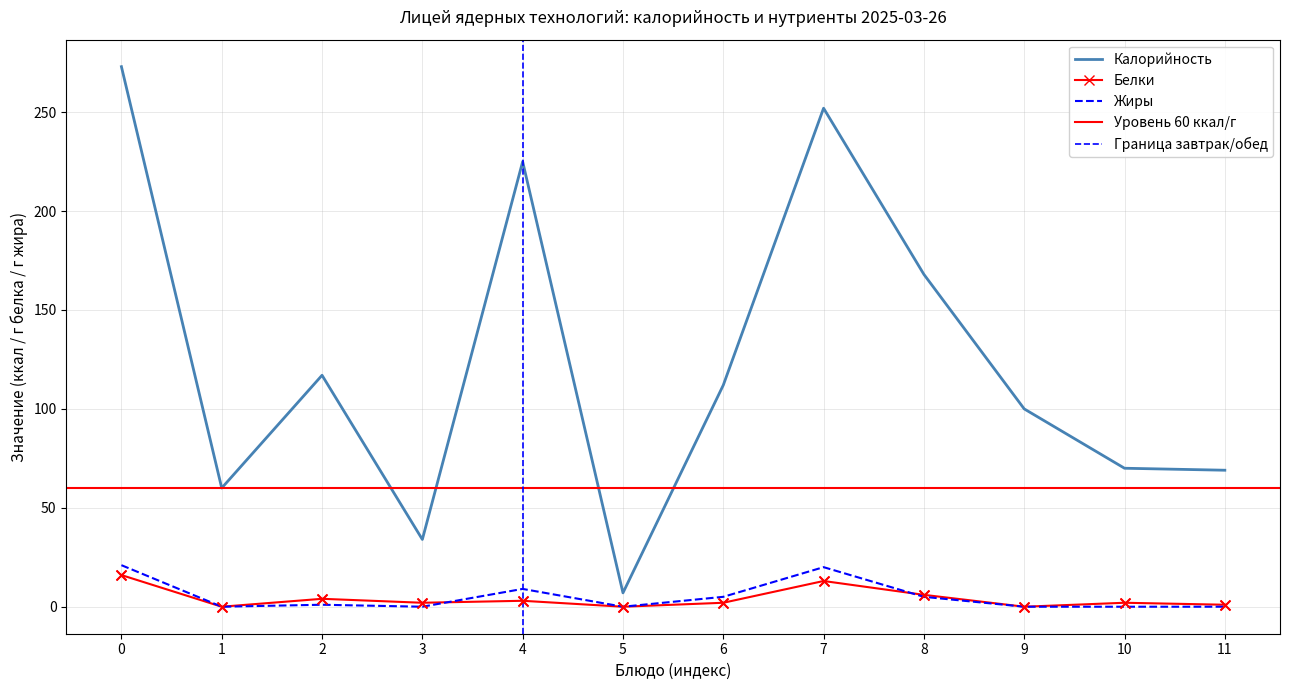

Which series reaches the maximum Y coordinate?

Калорийность